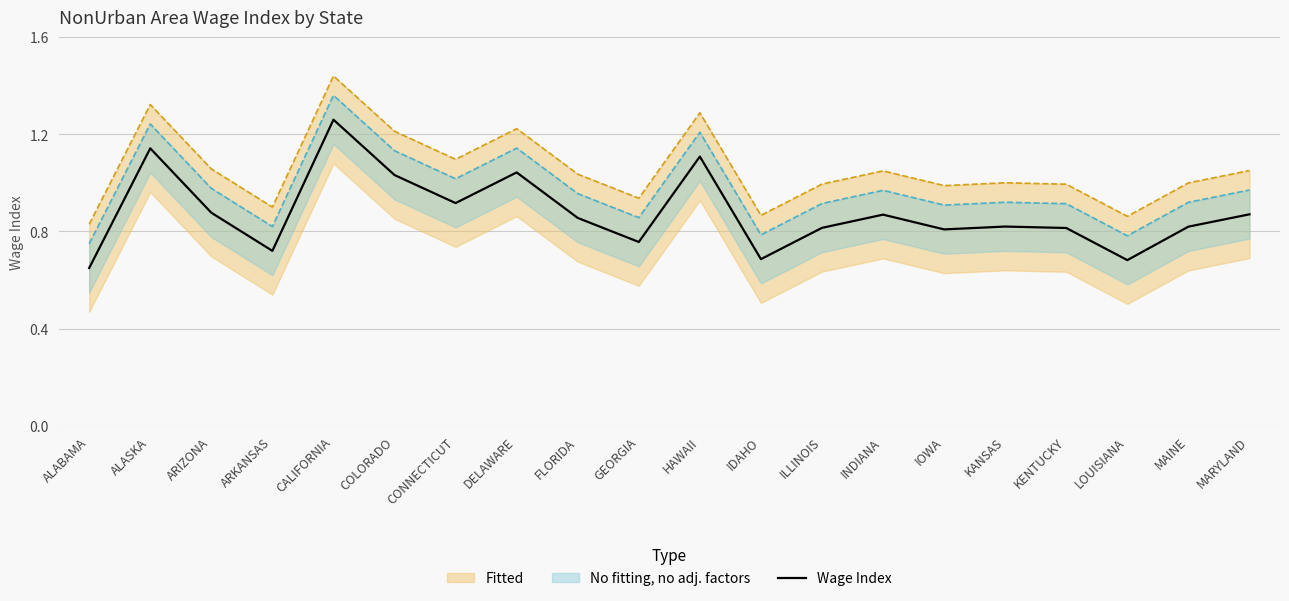

At which category does the data reach its first local peak?

ALASKA